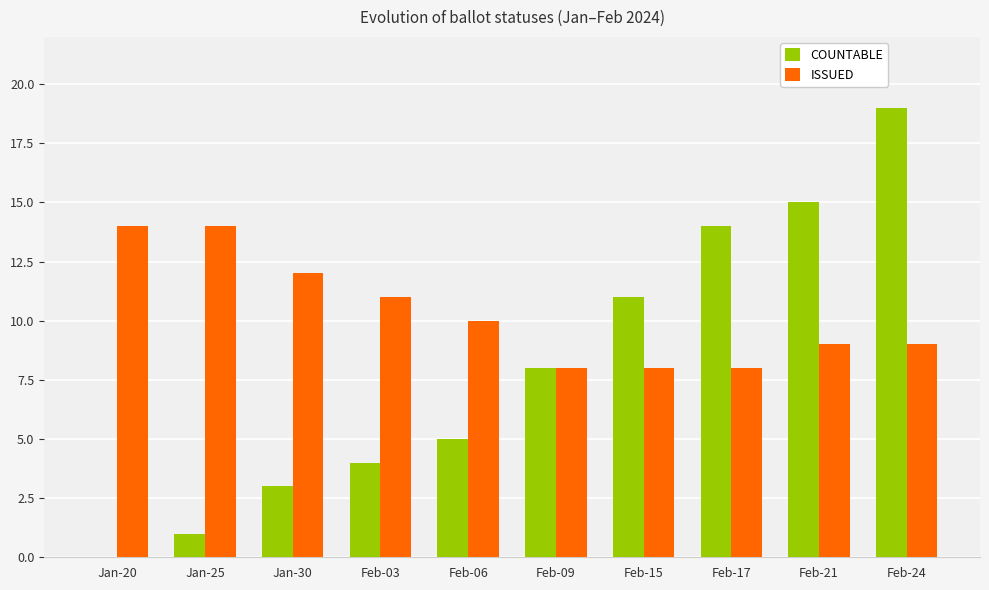

Is it true that COUNTABLE equals 12 at Feb-24?

False